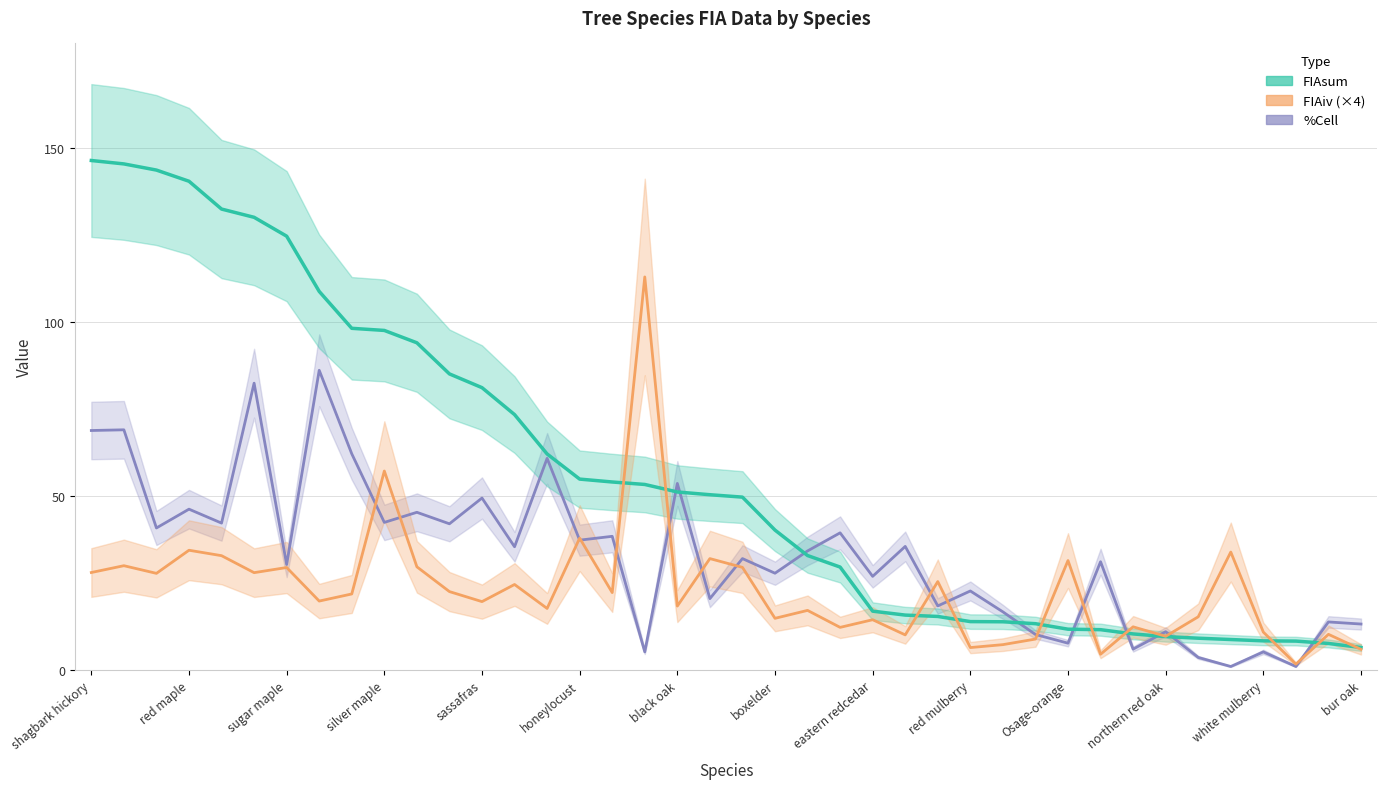

Is this an area chart (filled region under the line)?

No